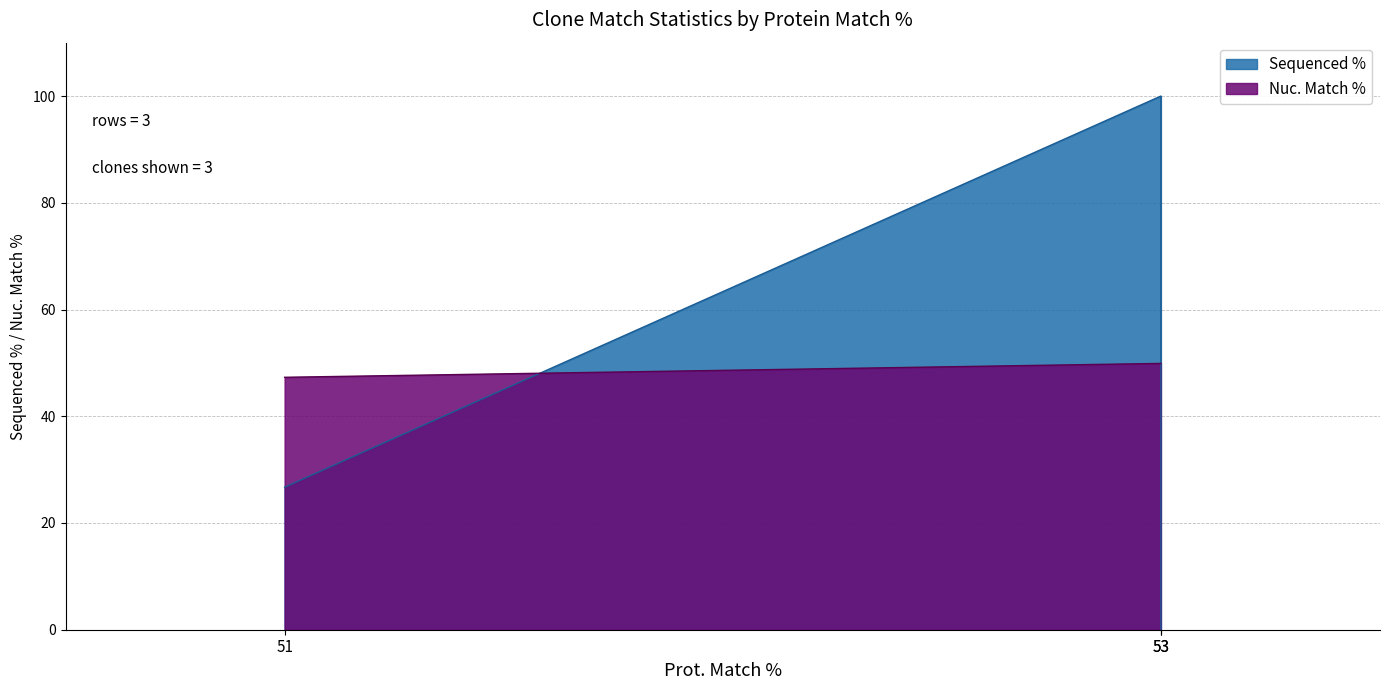

What is the difference between the maximum and minimum values in the Sequenced % series?

100.0